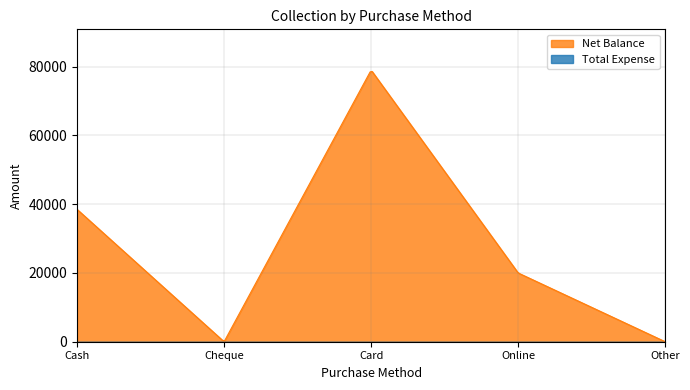

At Other, list the series in order from smallest to largest.

Net Balance, Total Expense